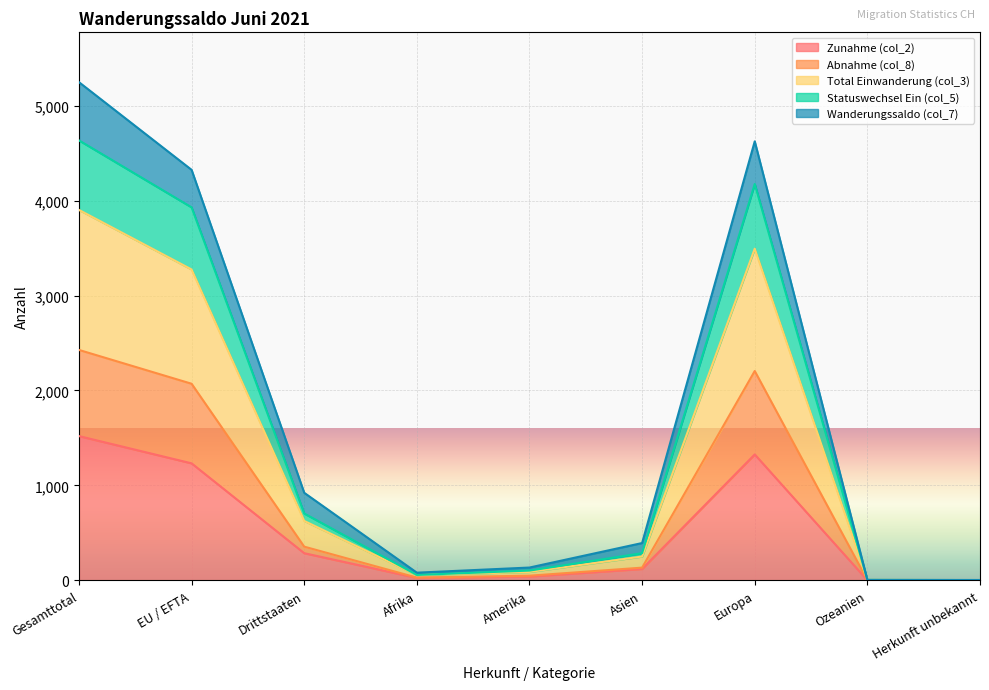

Between Amerika and Europa, which series saw the biggest shift?

Total Einwanderung (col_3)